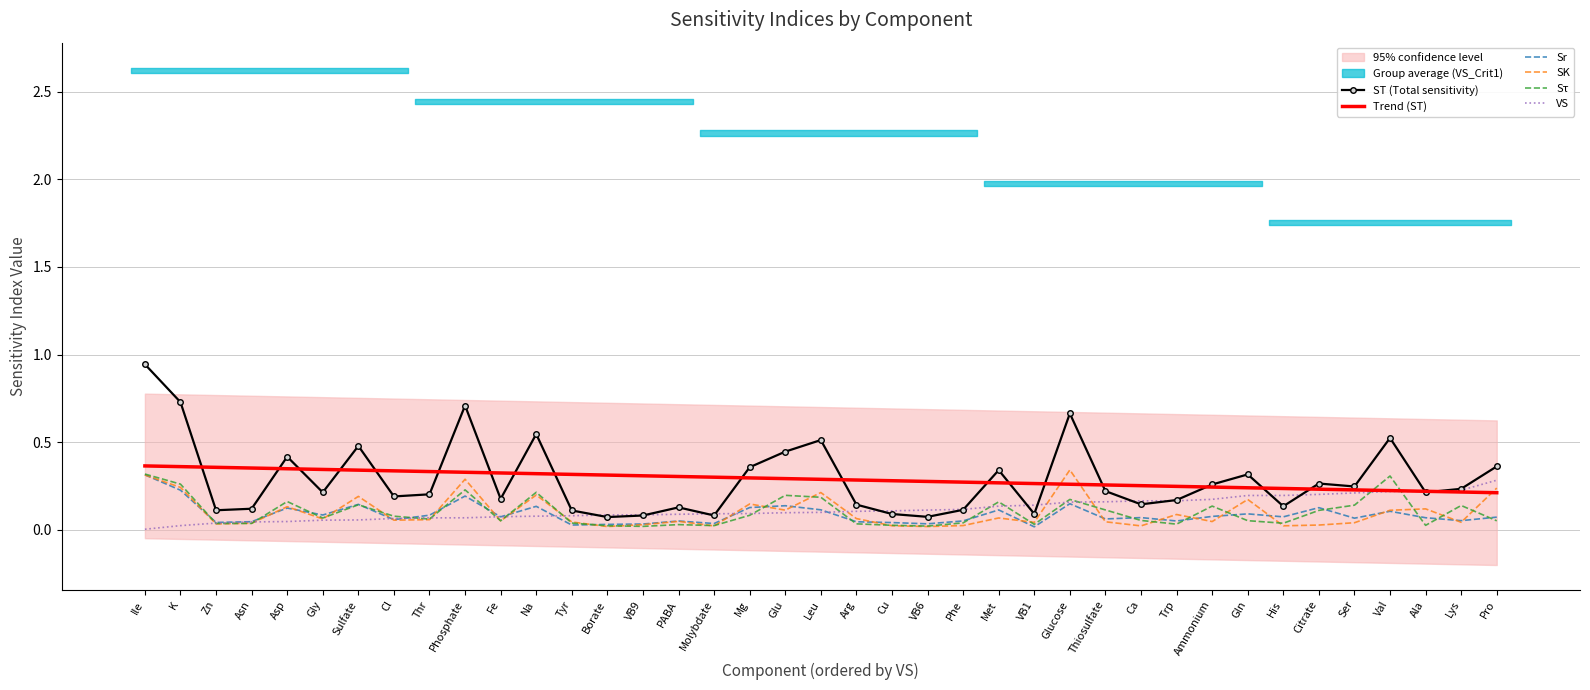

At which label is ST (Total sensitivity) closest to 0?

Borate